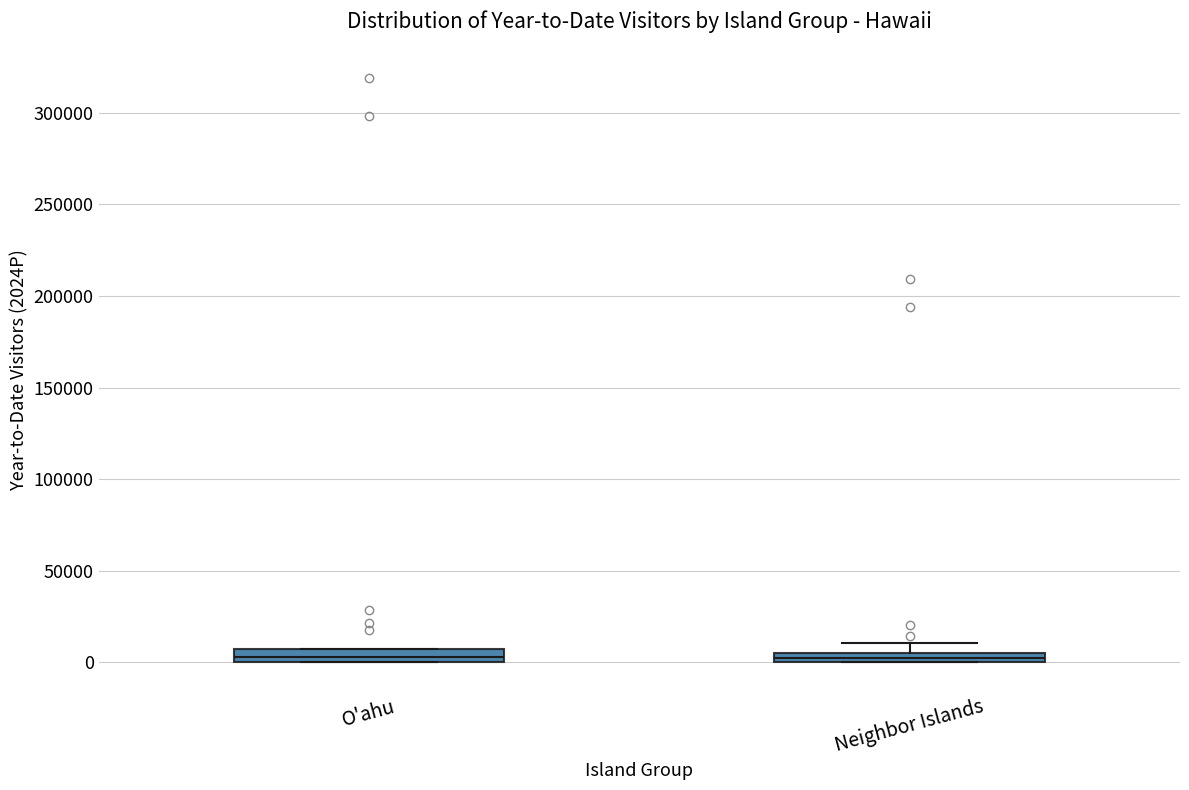

Where is the upper edge of the box for Neighbor Islands on the y-axis? The values are not printed on the chart, so give them approximately, as read against the axis.

5000